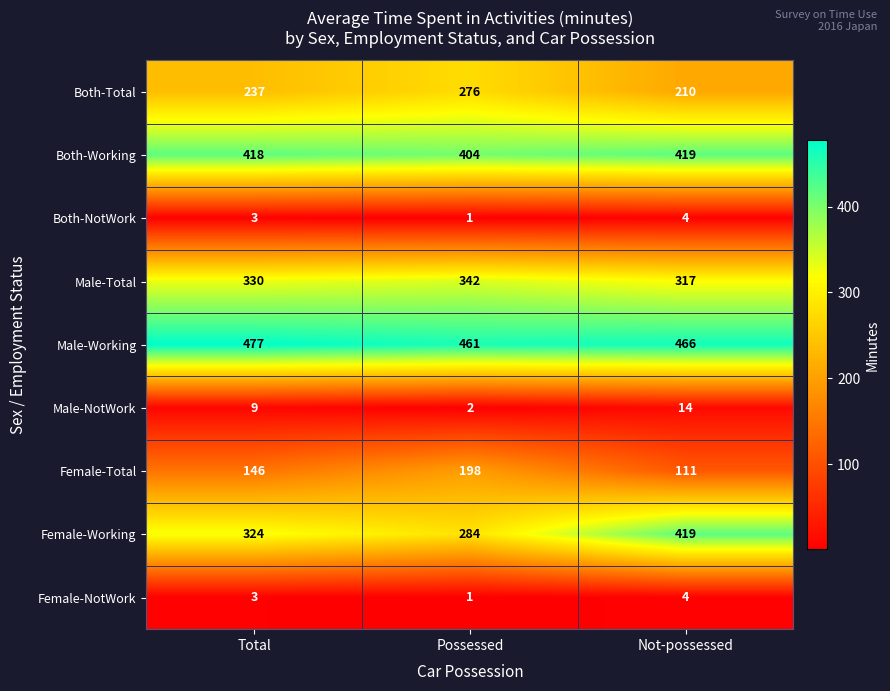

The Male-Working series shows 466 at Not-possessed. True or false?

True